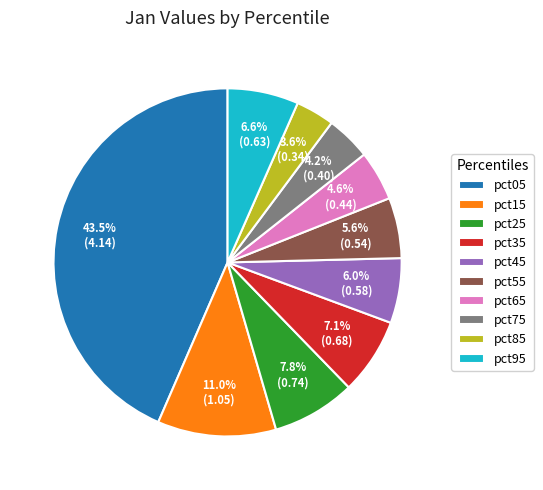

To the nearest percent, what portion does pct65 represent?

5%